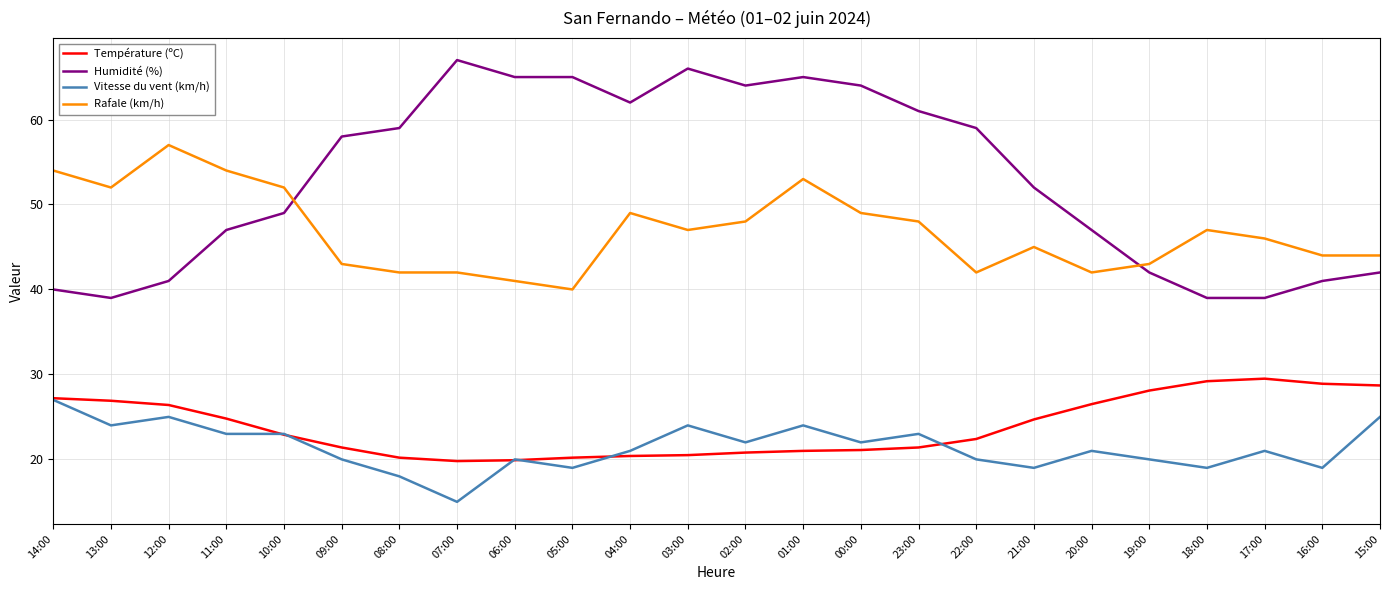

What are all the series names shown in the legend?

Température (ºC), Humidité (%), Vitesse du vent (km/h), Rafale (km/h)